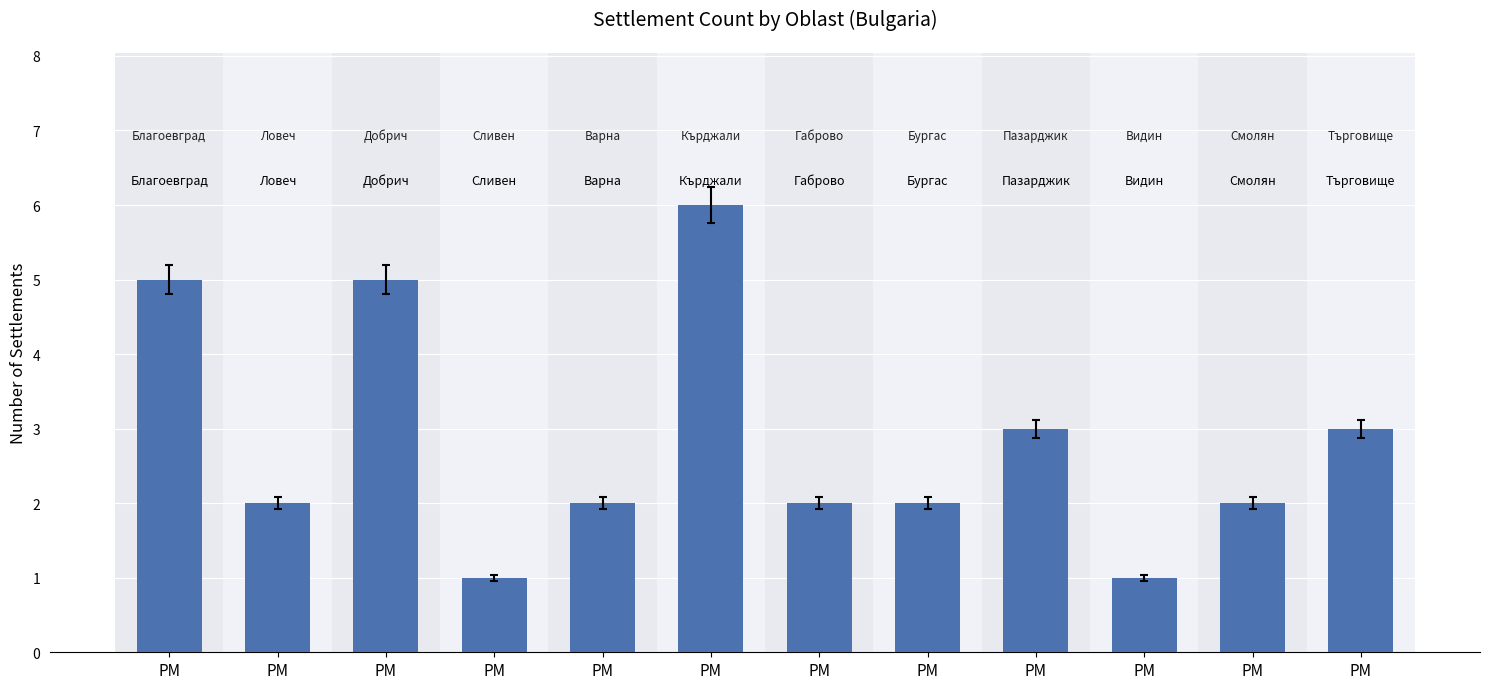

Does the chart contain any negative values?

No